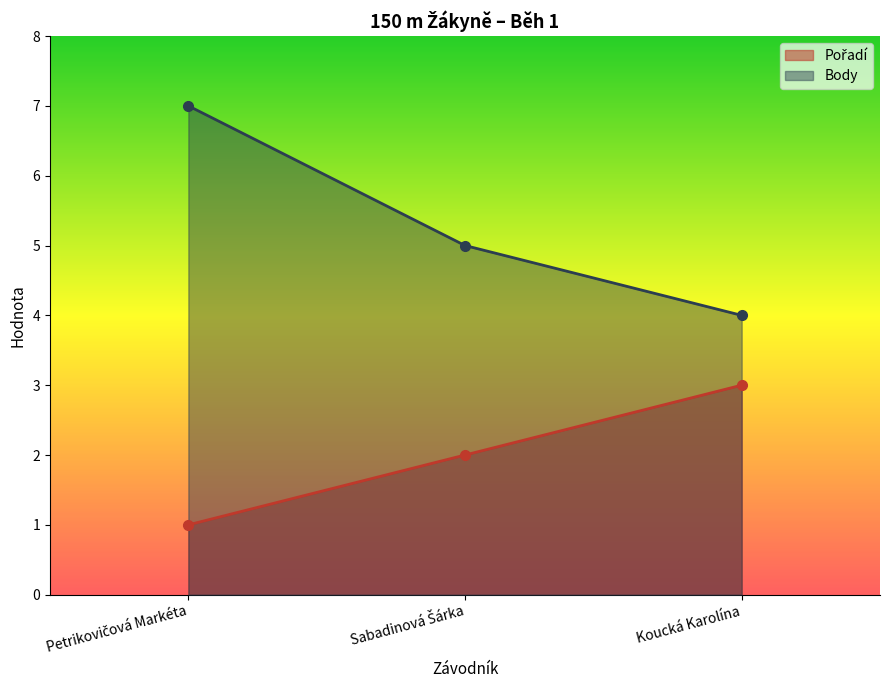

Read the Pořadí value at Petrikovičová Markéta.

1